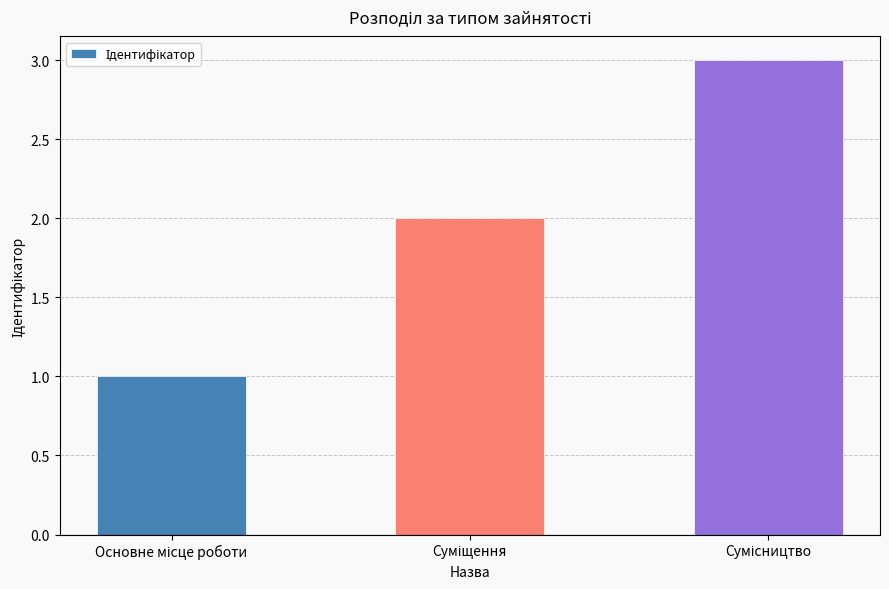

What is the sum of all values?

6